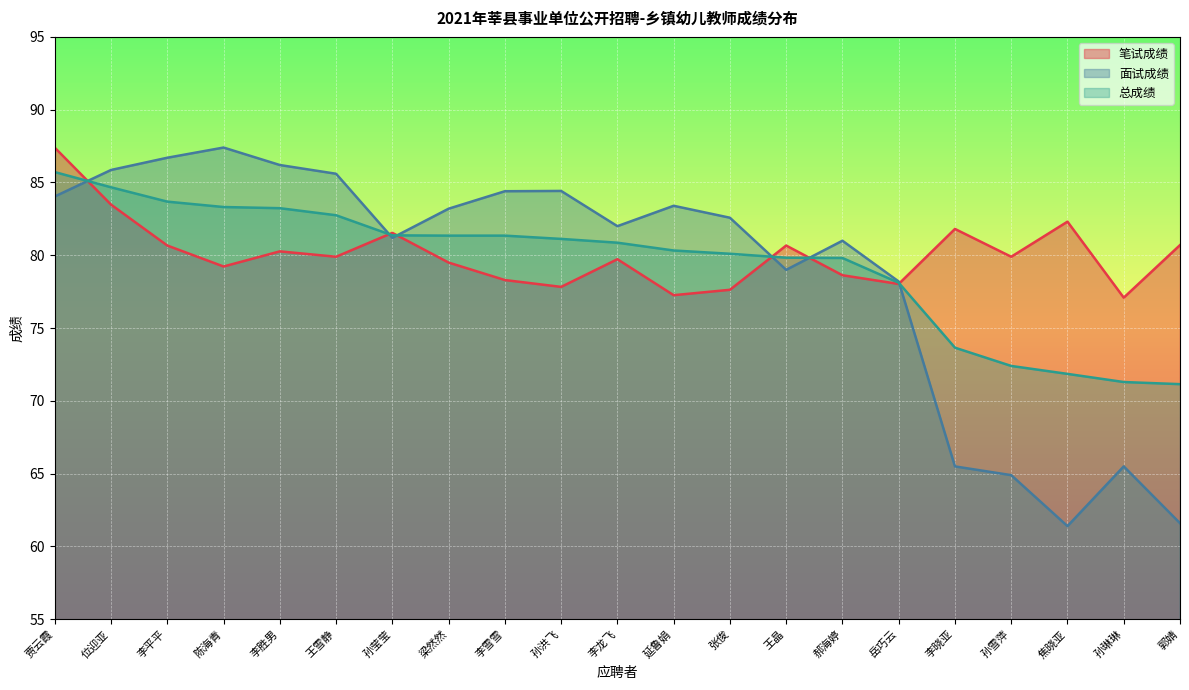

How many times do 笔试成绩 and 面试成绩 cross each other?

6